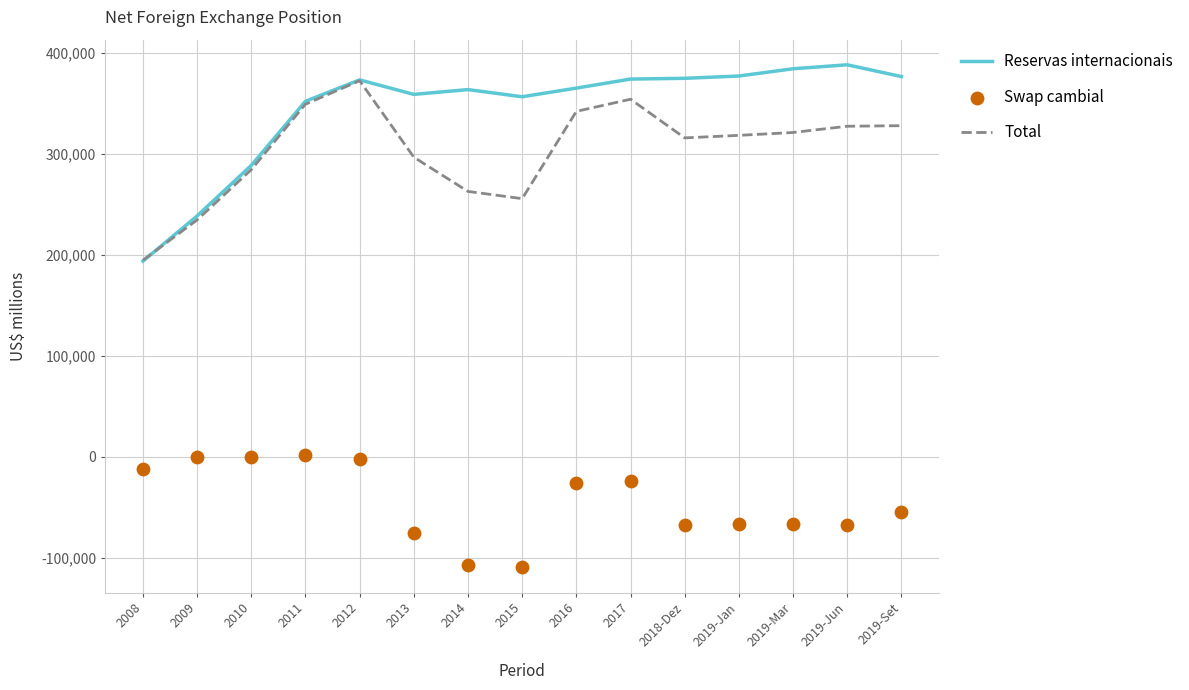

Is the value of Swap cambial at 2016 greater than the value of Reservas internacionais at 2016?

No